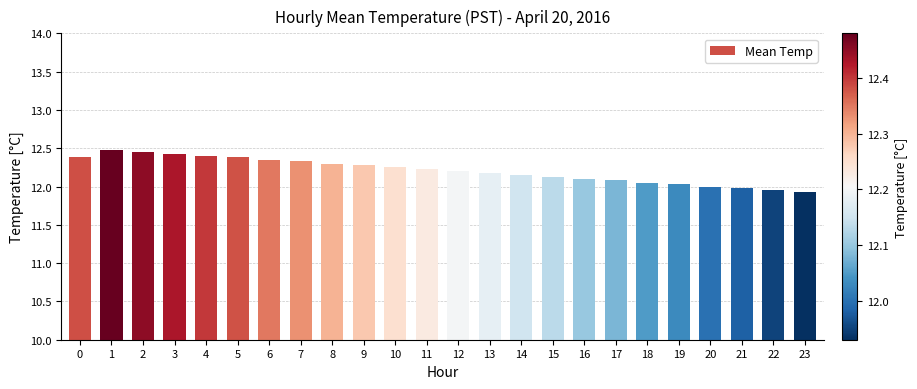

What is the sum of the values at 20 and 13?

24.2